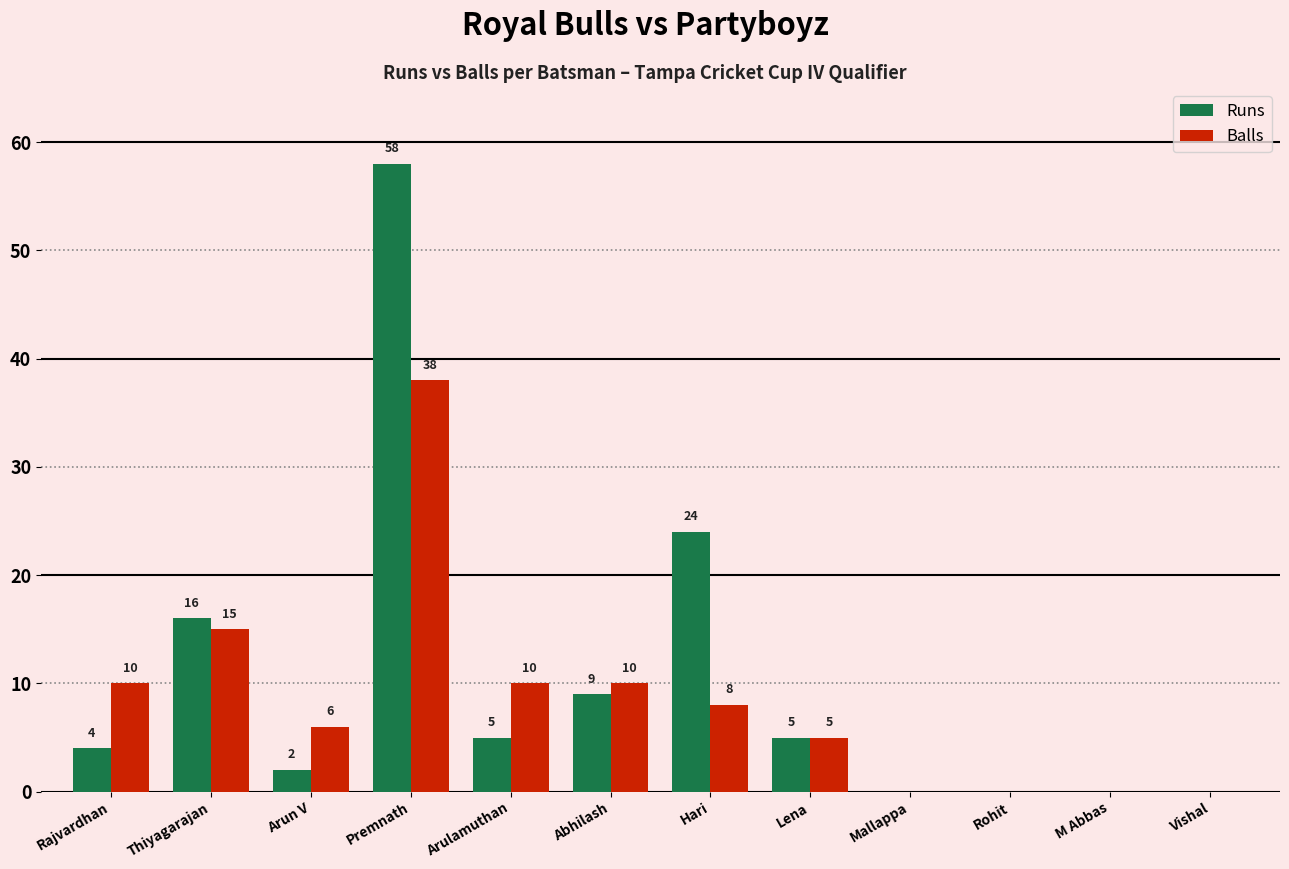

What is the sum of the Runs values at Abhilash and Rajvardhan?

13